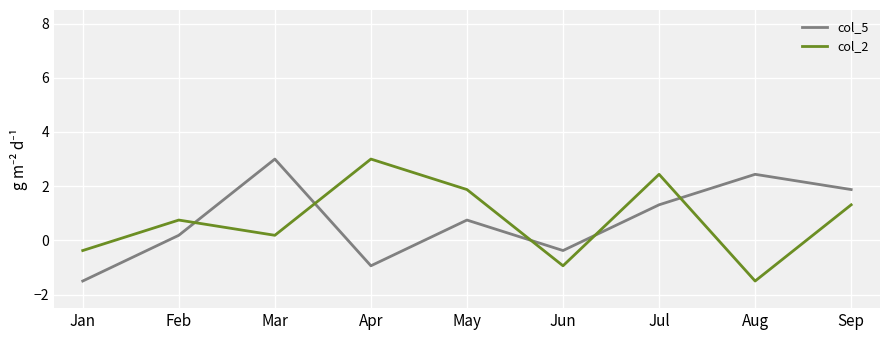

Reading left to right, list all the values displayed in this chart.

col_5: -1.5	0.2	3.0	-0.9	0.8	-0.4	1.3	2.4	1.9
col_2: -0.4	0.8	0.2	3.0	1.9	-0.9	2.4	-1.5	1.3